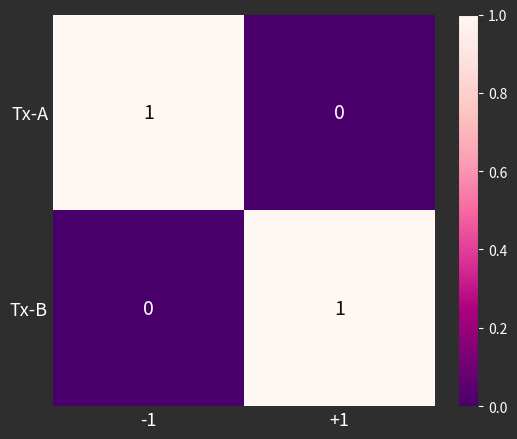

Is the value of Tx-B at +1 greater than the value of Tx-A at +1?

Yes